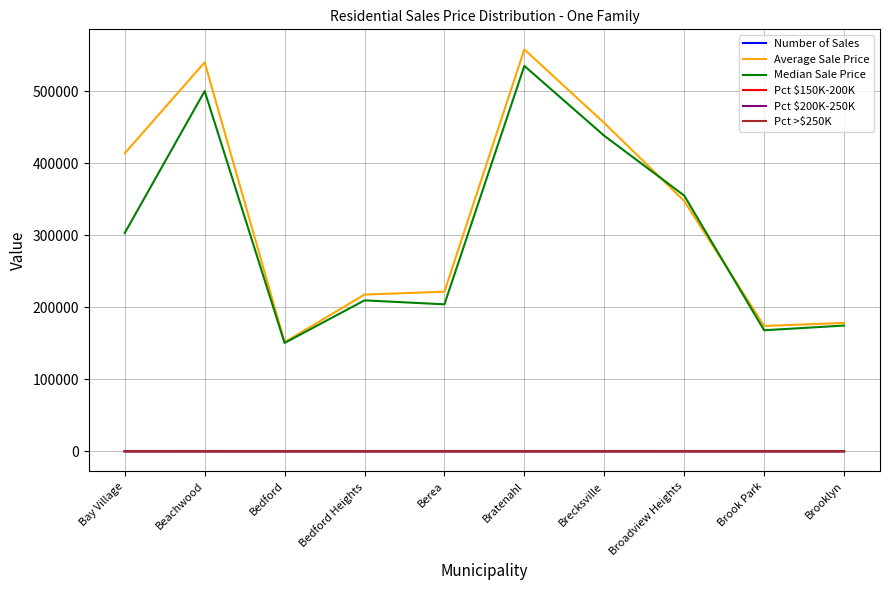

What is the difference between the maximum and minimum values in the Pct >$250K series?

100.0